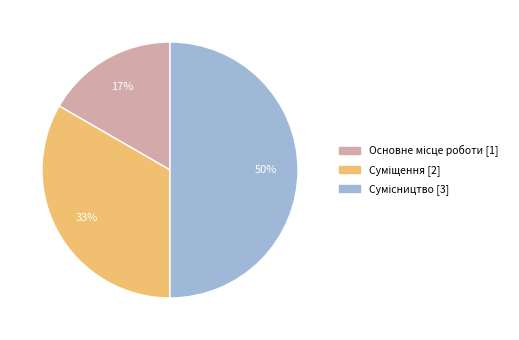

To the nearest percent, what is the difference between the largest and smallest slice percentages?

33%